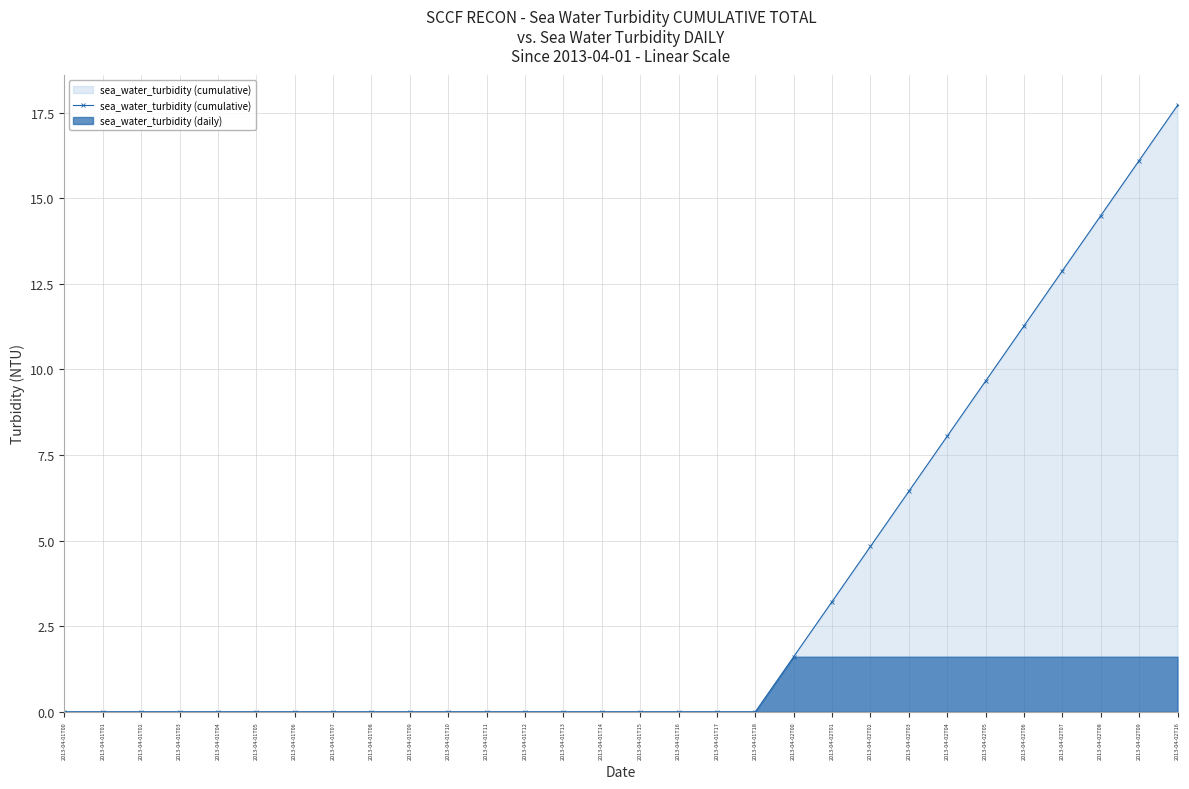

What is the difference between the maximum and minimum values?

17.7